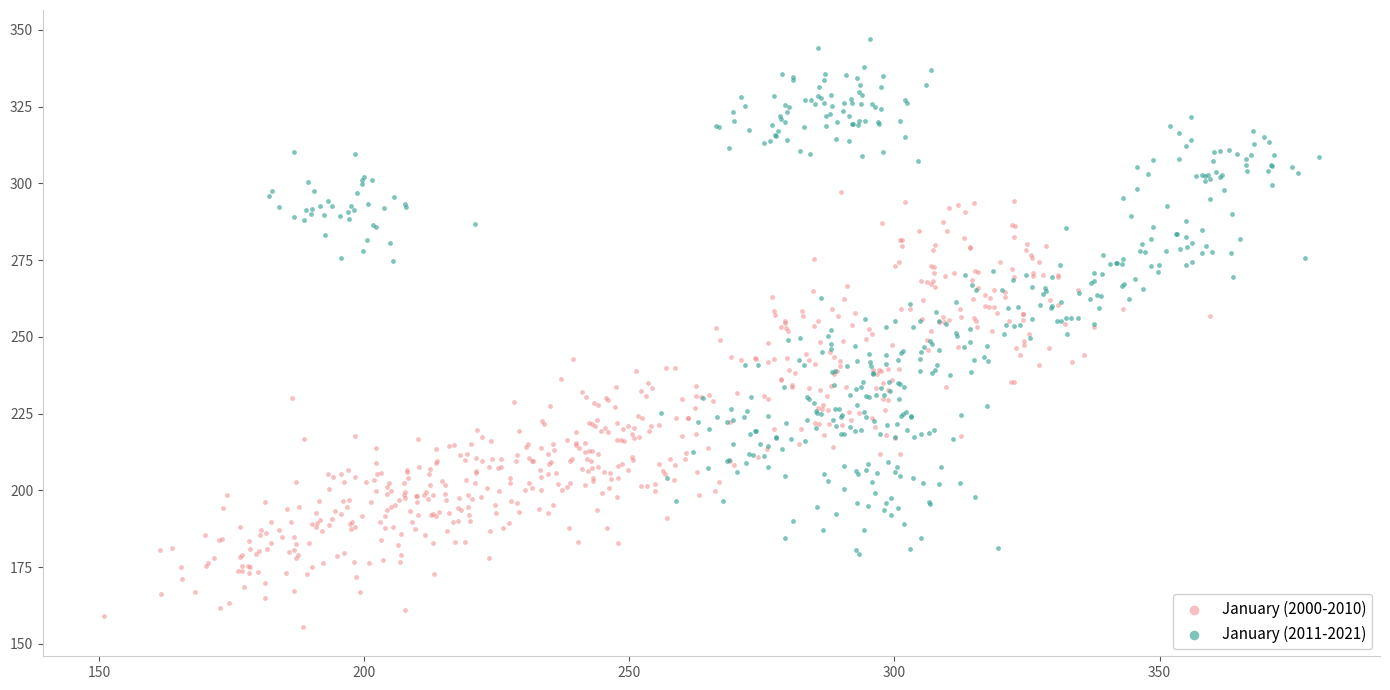

Which series has the largest Y range (max minus min)?

January (2011-2021)